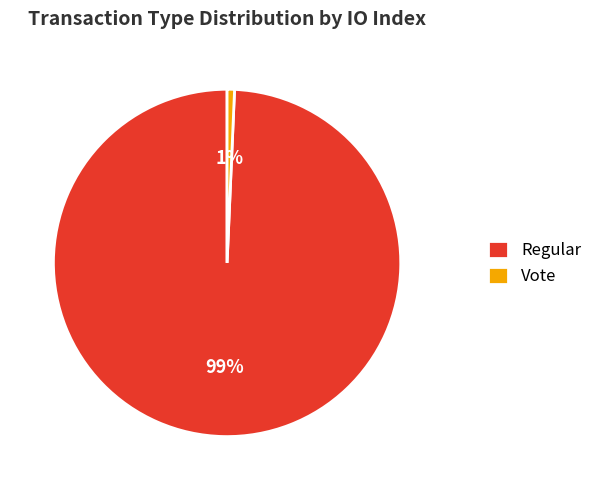

To the nearest percent, what is the combined percentage of Regular and Vote?

100%